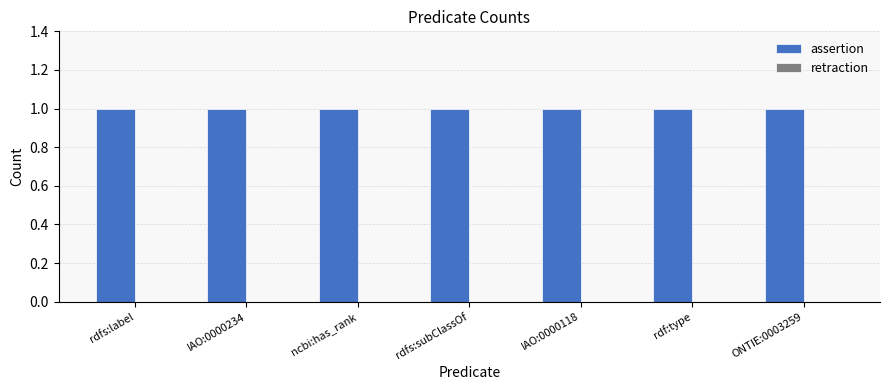

Rank the series by their maximum value, from highest to lowest.

assertion, retraction